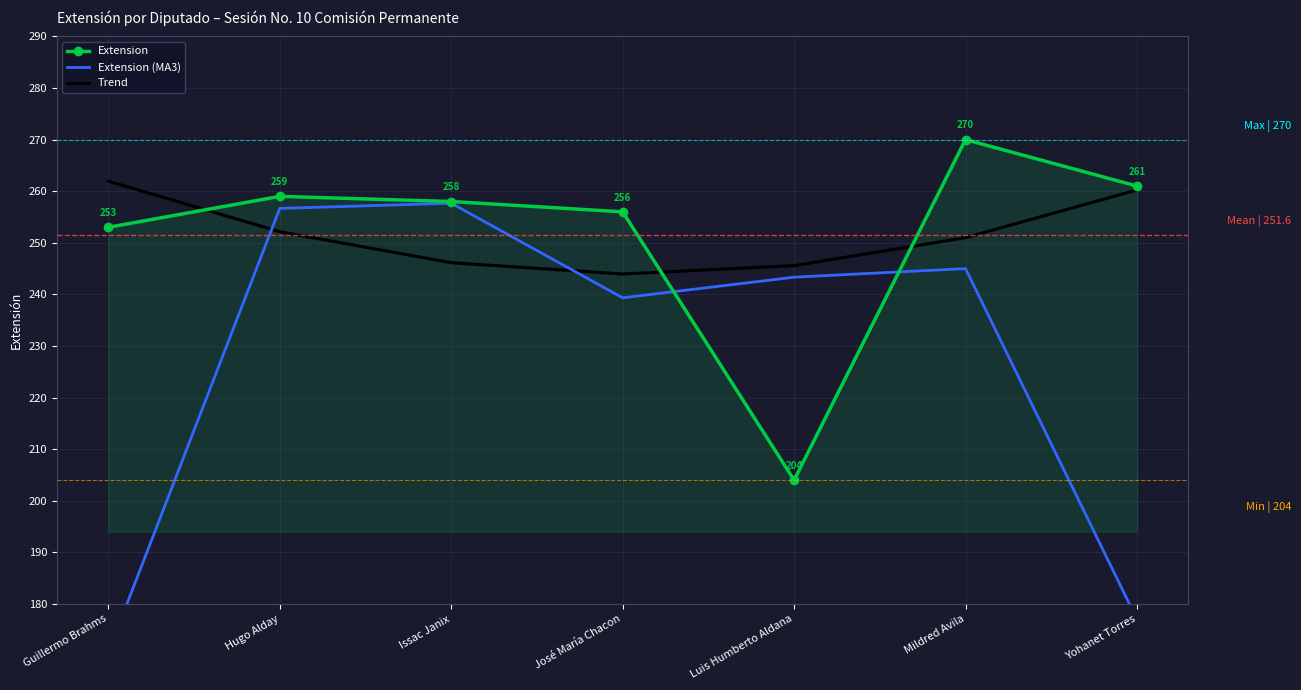

Is it true that Trend equals 252.1 at Hugo Alday?

True